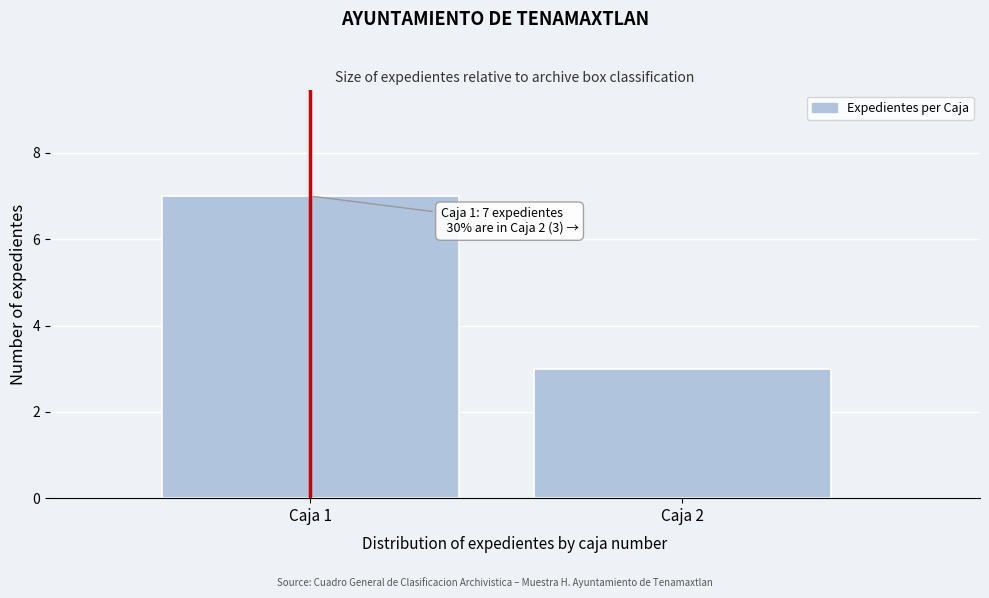

Reading left to right, transcribe all the data shown in this chart.

Caja 1=7	Caja 2=3